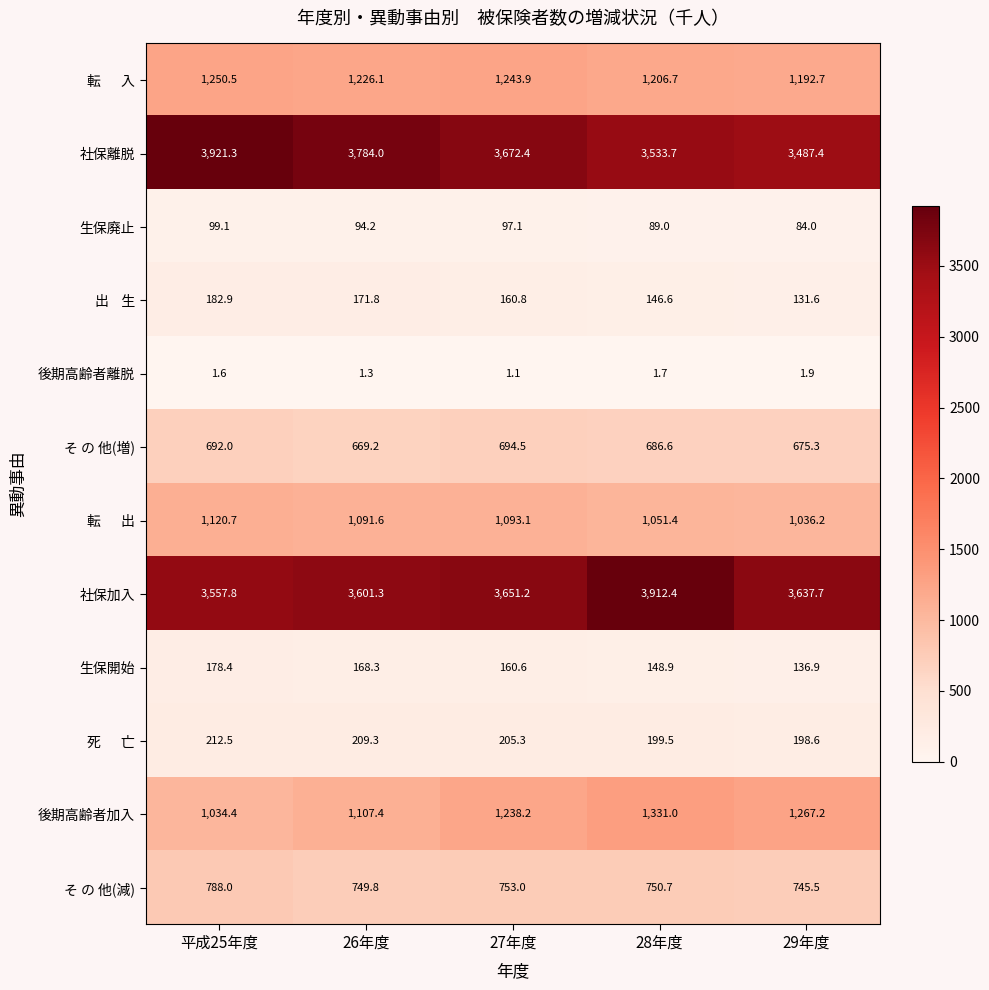

What is the spread (max minus min) of values at 平成25年度?

3919.7